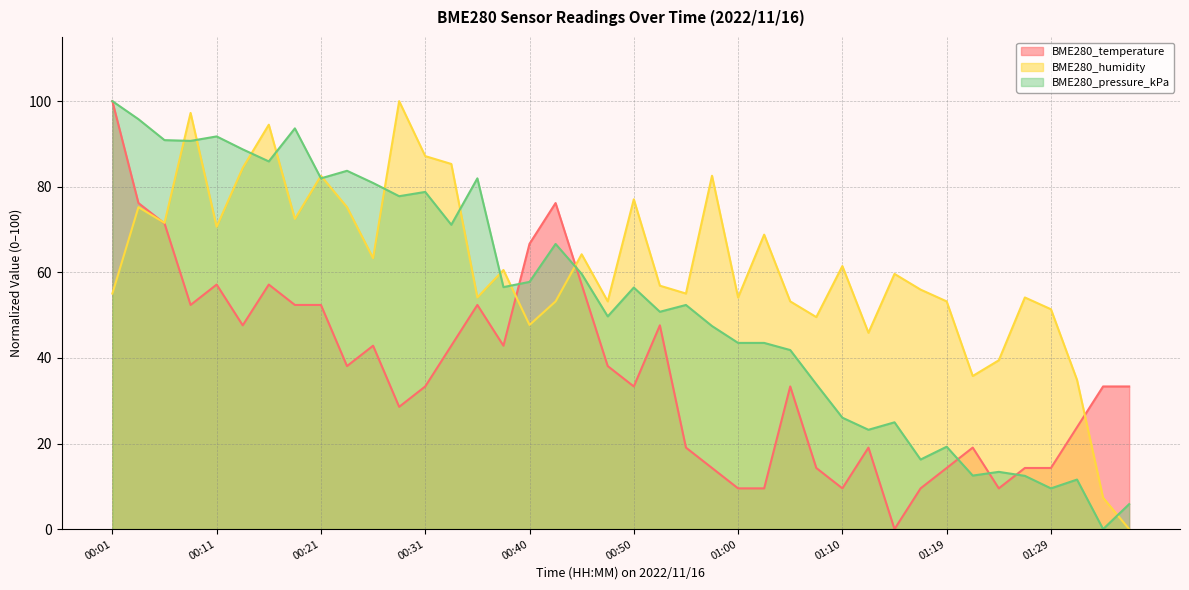

What are all the series names shown in the legend?

BME280_temperature, BME280_humidity, BME280_pressure_kPa